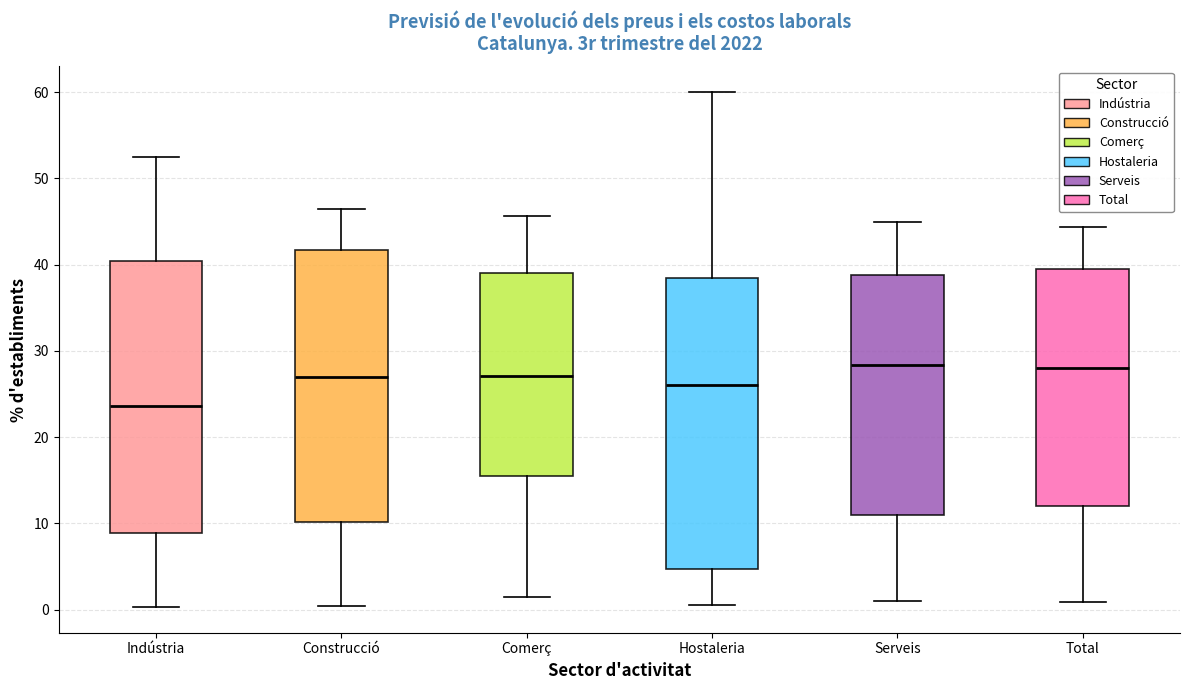

Reading left to right, transcribe this box plot: for each box, give where its median line is, the range the box spans, and where its two whiskers end, as read against the y-axis. The values are not printed on the chart, so give them approximately, as read against the axis.

Indústria: median 24, box 9 to 40, whiskers 0 to 53
Construcció: median 27, box 10 to 42, whiskers 0 to 46
Comerç: median 27, box 15 to 39, whiskers 1 to 46
Hostaleria: median 26, box 5 to 38, whiskers 1 to 60
Serveis: median 28, box 11 to 39, whiskers 1 to 45
Total: median 28, box 12 to 40, whiskers 1 to 44